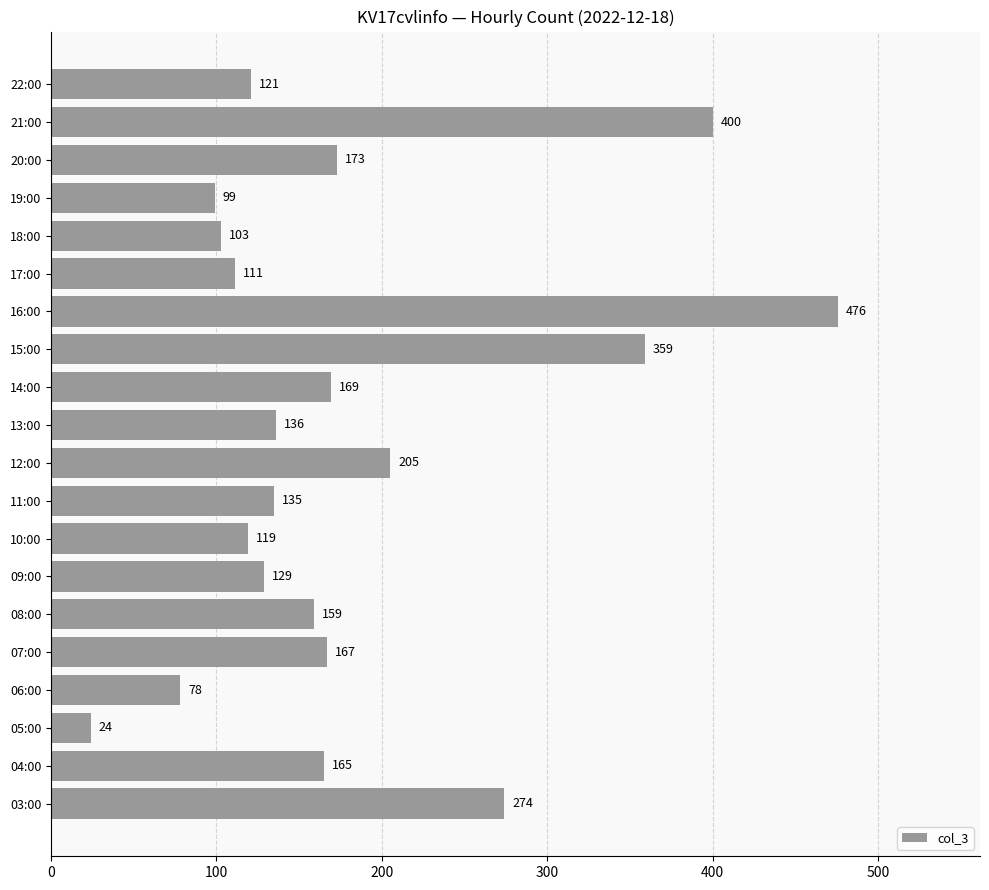

Rank the categories by value from highest to lowest.

16:00, 21:00, 15:00, 03:00, 12:00, 20:00, 14:00, 07:00, 04:00, 08:00, 13:00, 11:00, 09:00, 22:00, 10:00, 17:00, 18:00, 19:00, 06:00, 05:00